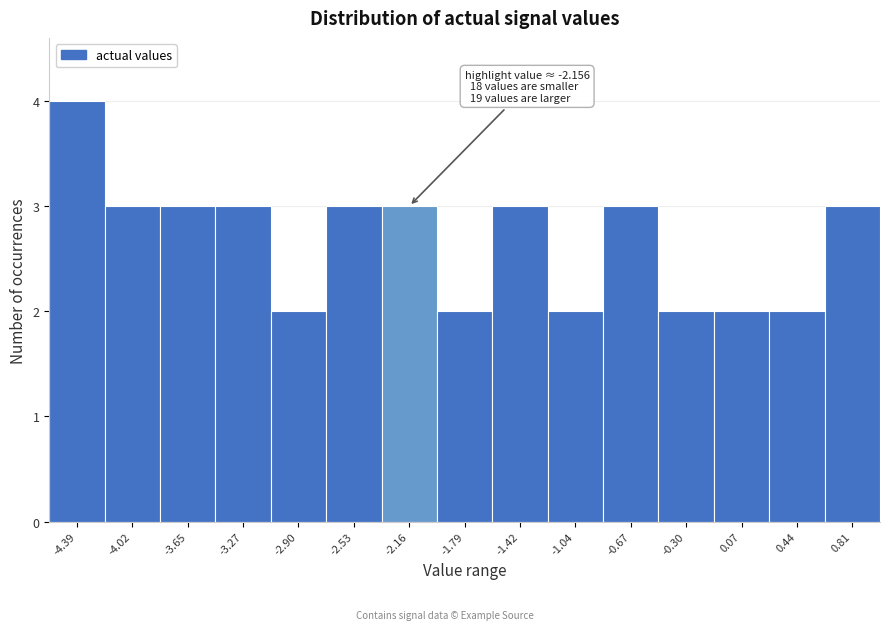

Which range on the x-axis has the tallest bar?

-4.60 to -4.20